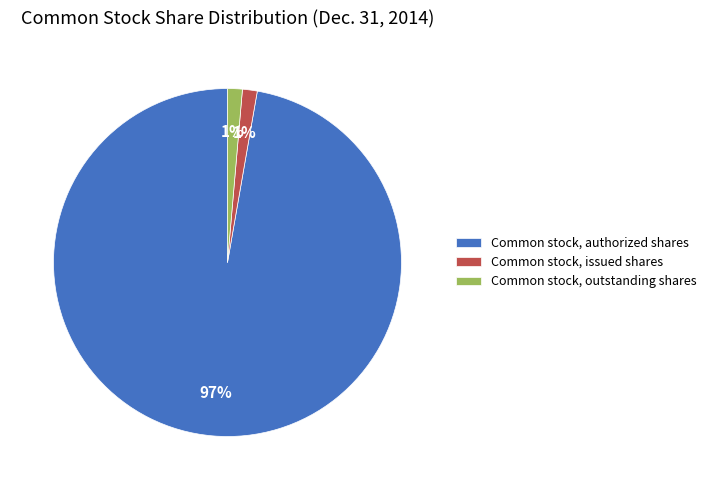

To the nearest percent, what is the combined percentage of Common stock, authorized shares and Common stock, outstanding shares?

99%